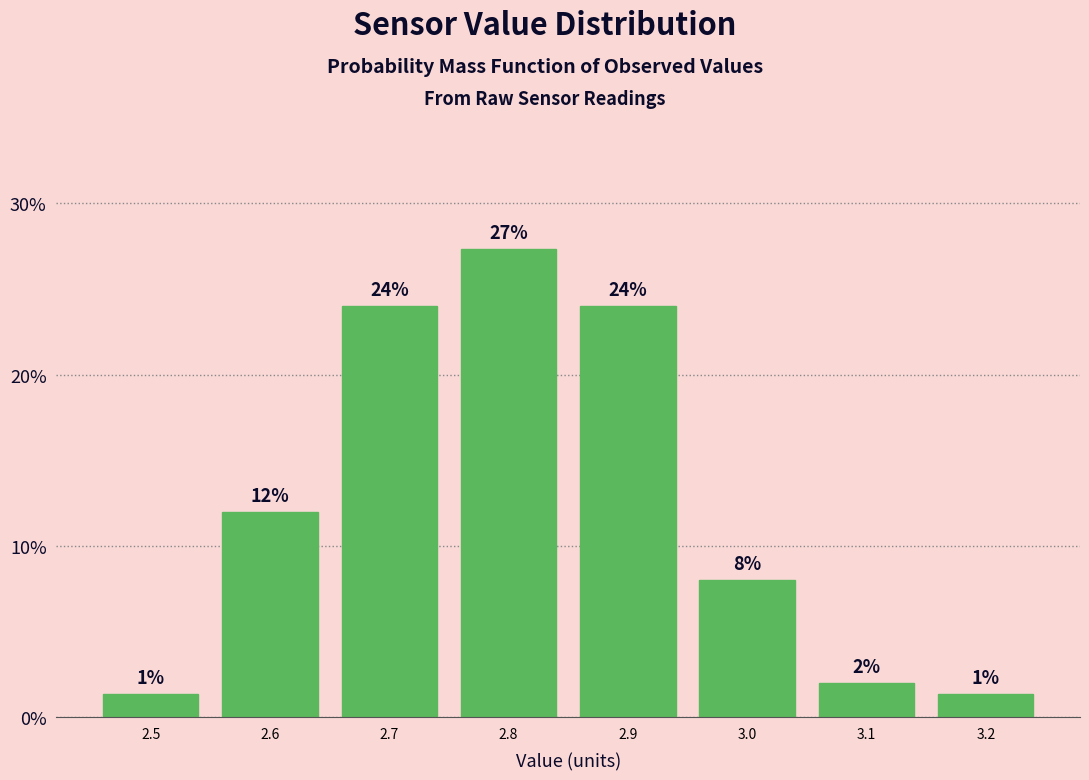

True or false: the data shows 7.4 at 2.8.

False